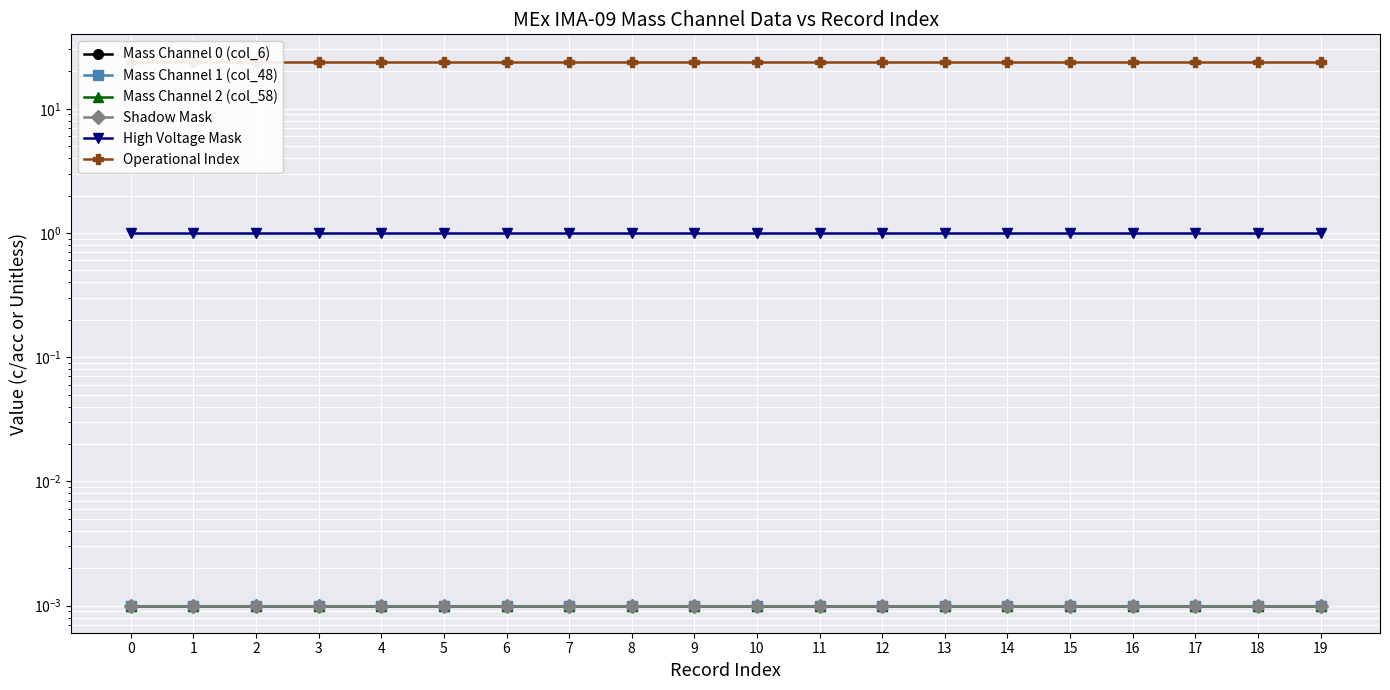

What is the sum of the Operational Index values at 2 and 6?

48.0